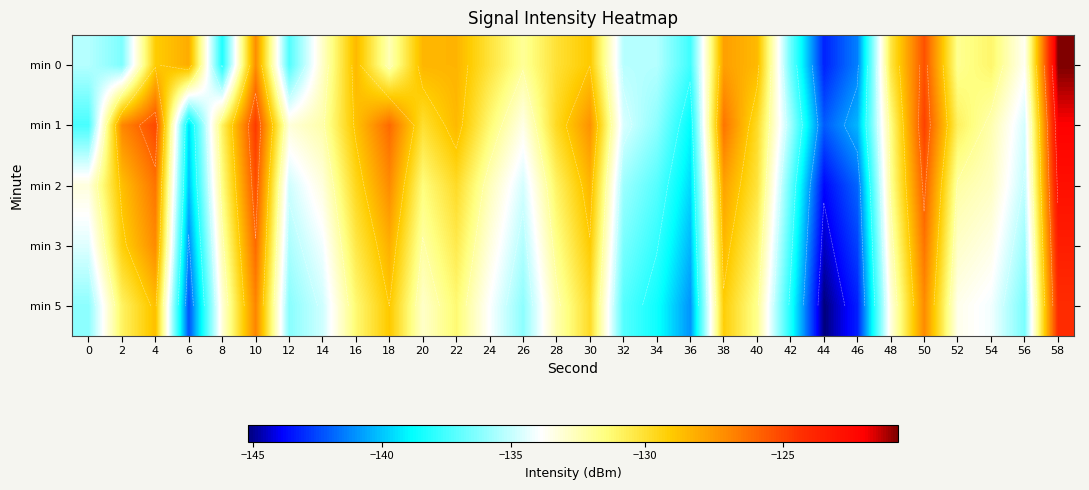

What is the average value of the min 0 series?

-132.1